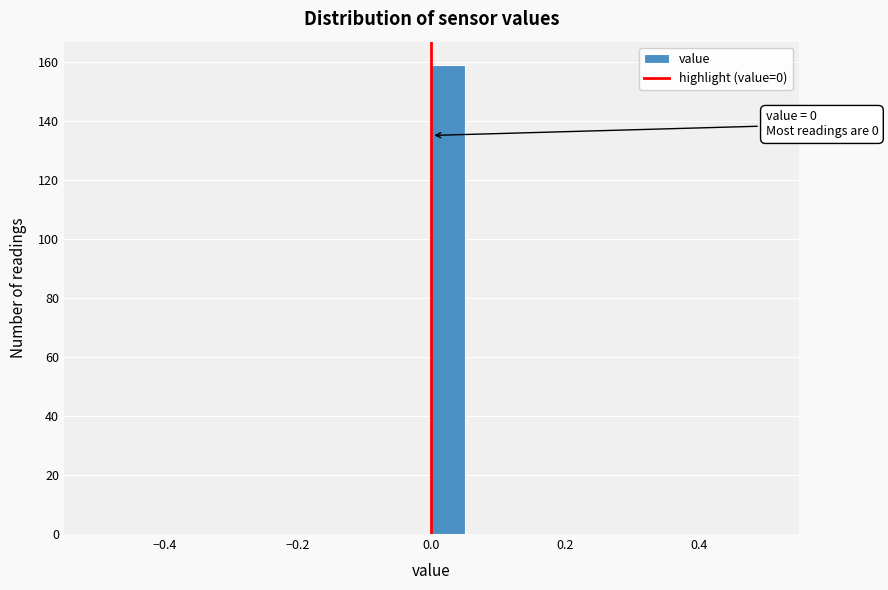

Read against the x-axis, roughly where is the centre of the tallest bar?

0.02